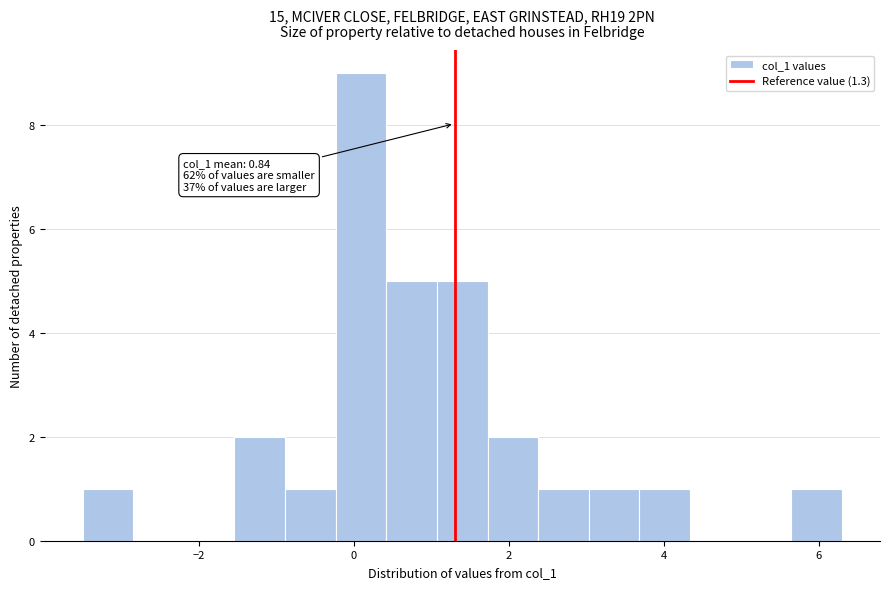

Read against the x-axis, roughly where is the centre of the tallest bar?

0.0